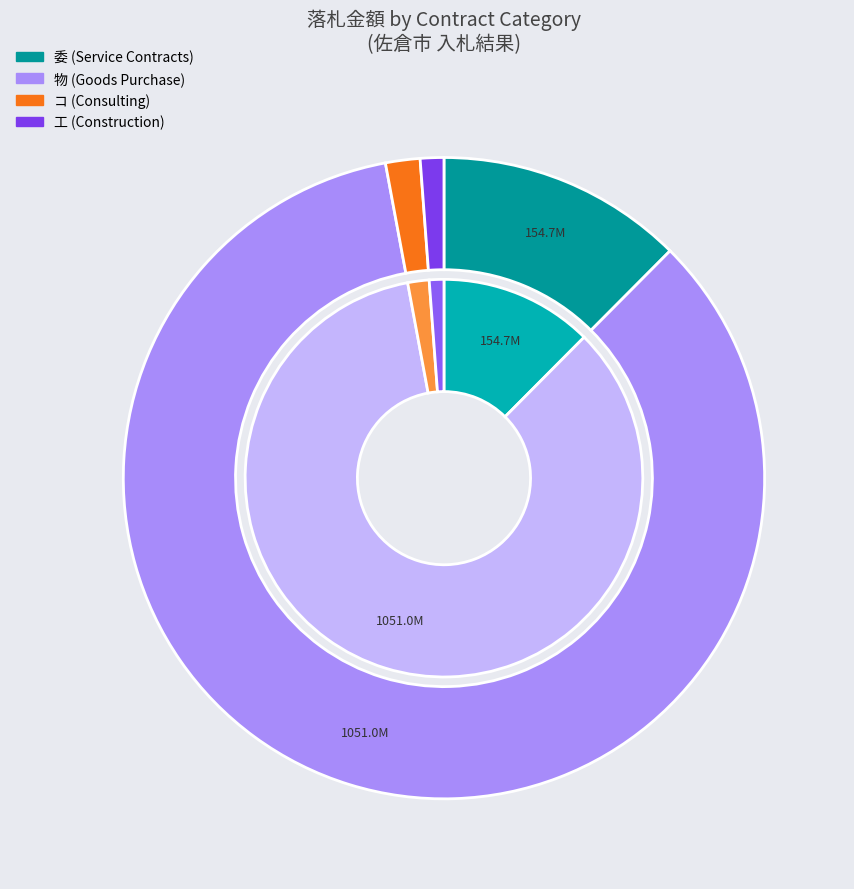

The 委 slice represents 1% of the pie. True or false?

False